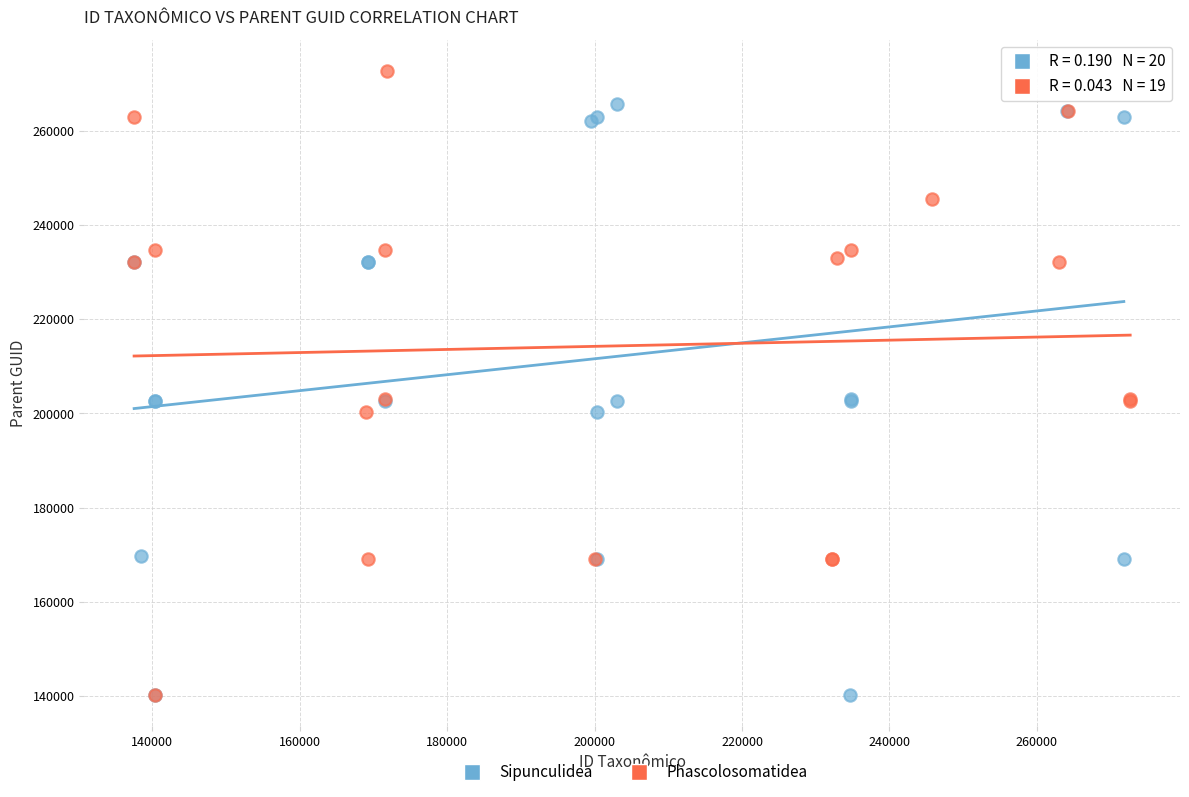

Which series has the largest Y range (max minus min)?

Phascolosomatidea